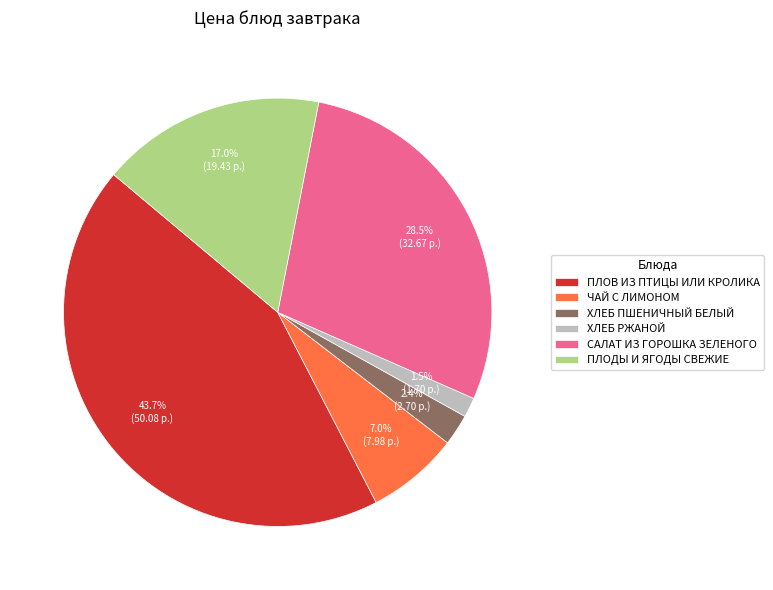

Rank the categories by value from highest to lowest.

ПЛОВ ИЗ ПТИЦЫ ИЛИ КРОЛИКА, САЛАТ ИЗ ГОРОШКА ЗЕЛЕНОГО, ПЛОДЫ И ЯГОДЫ СВЕЖИЕ, ЧАЙ С ЛИМОНОМ, ХЛЕБ ПШЕНИЧНЫЙ БЕЛЫЙ, ХЛЕБ РЖАНОЙ